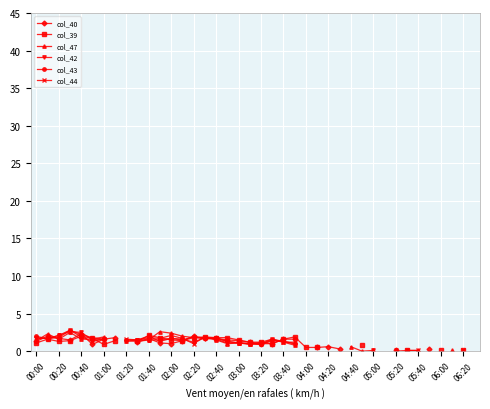

Is this an area chart (filled region under the line)?

No